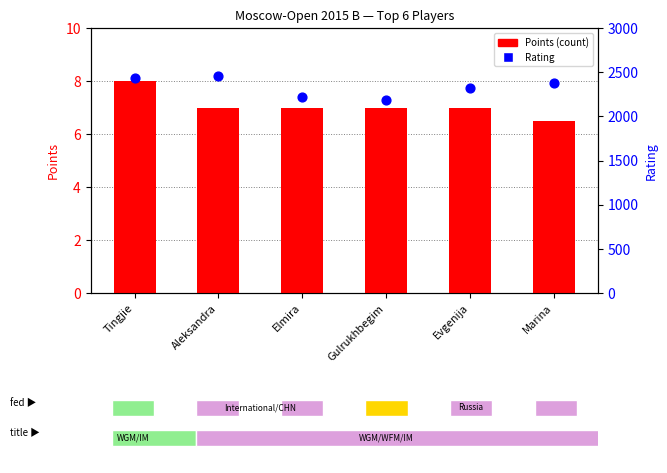

At how many categories does at least one series exceed 2319?

4